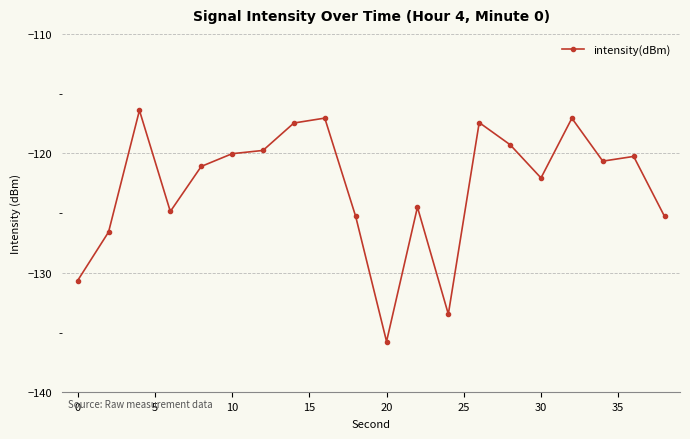

What is the value of the 10th point from the left?

-125.3